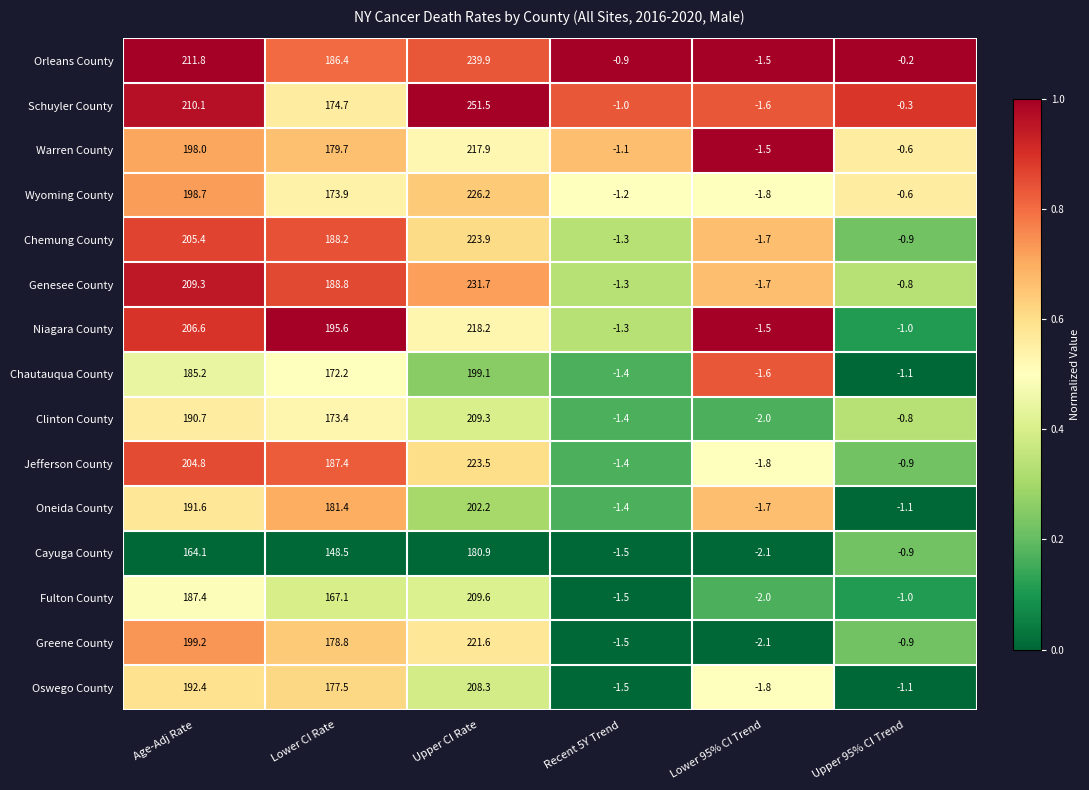

What is the total value across all series at Lower CI Rate?

2673.6